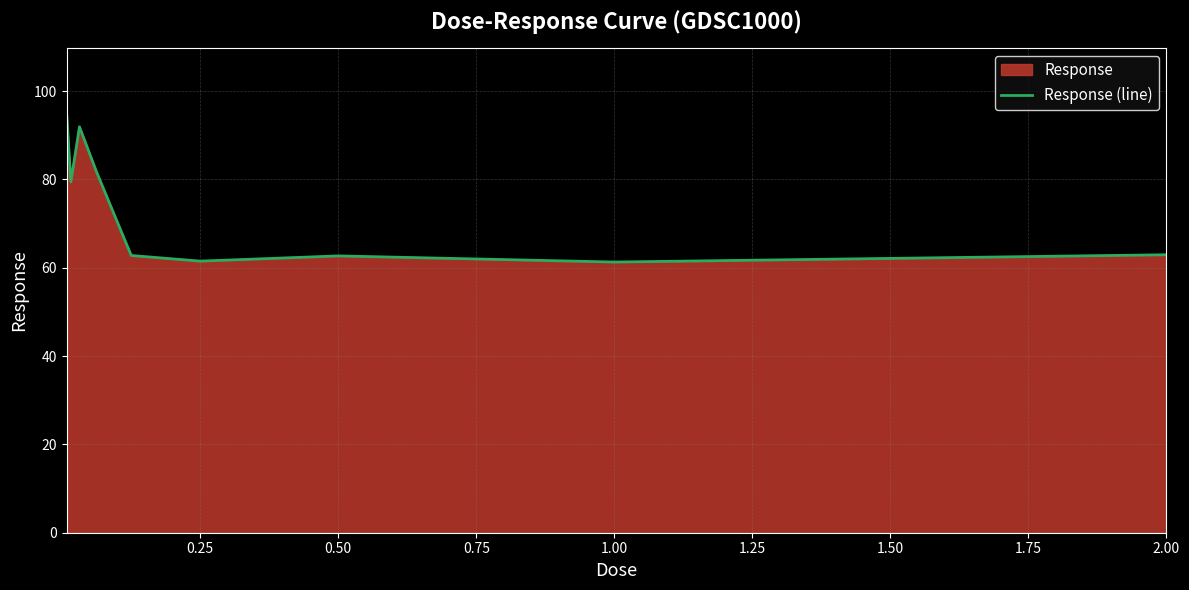

Approximately how many times larger is the value at 2.00 compared to 0.25?

1.0